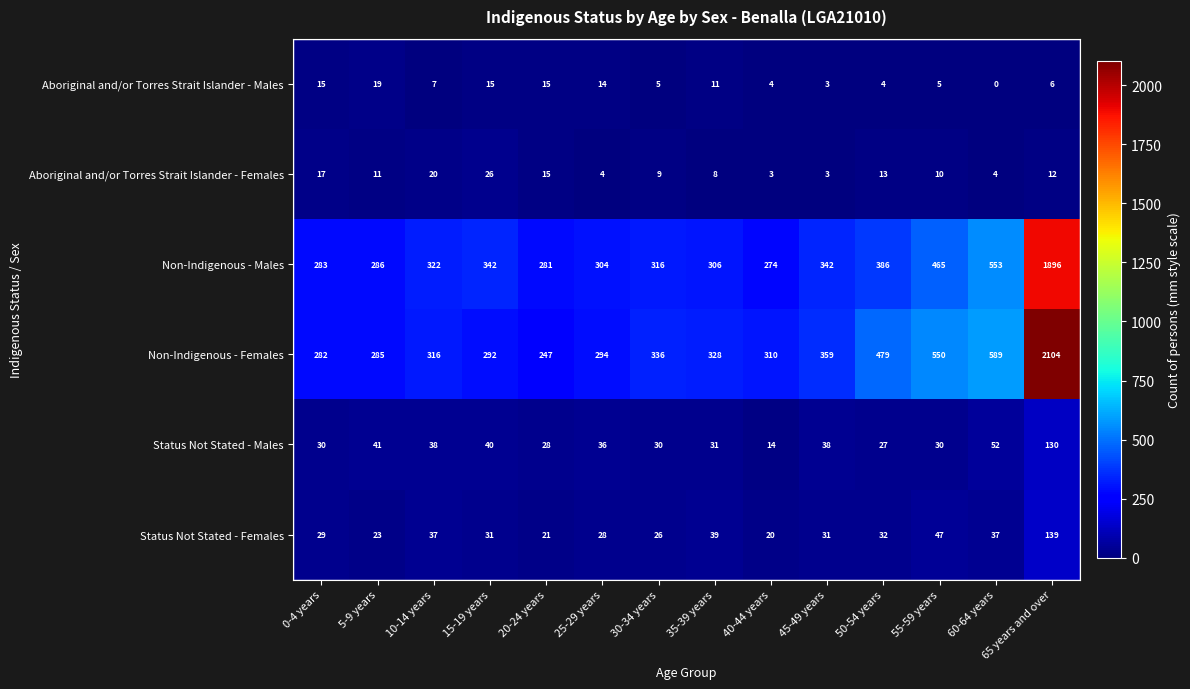

At which category does the chart reach its peak across all series?

65 years and over